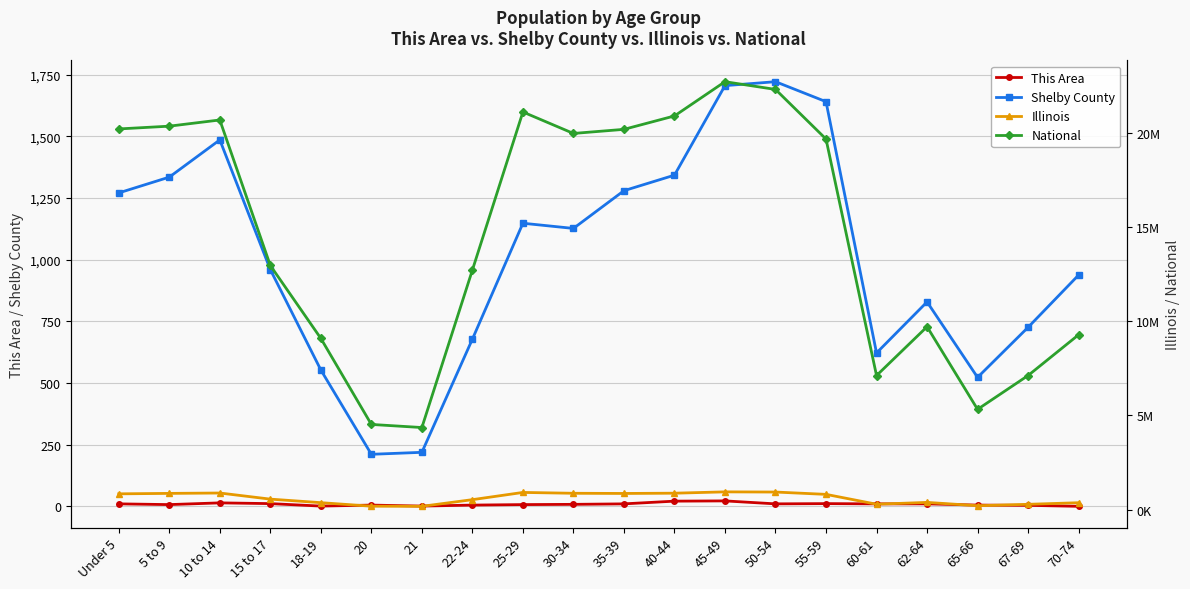

What is the sum of the This Area values at 30-34 and 35-39?

18